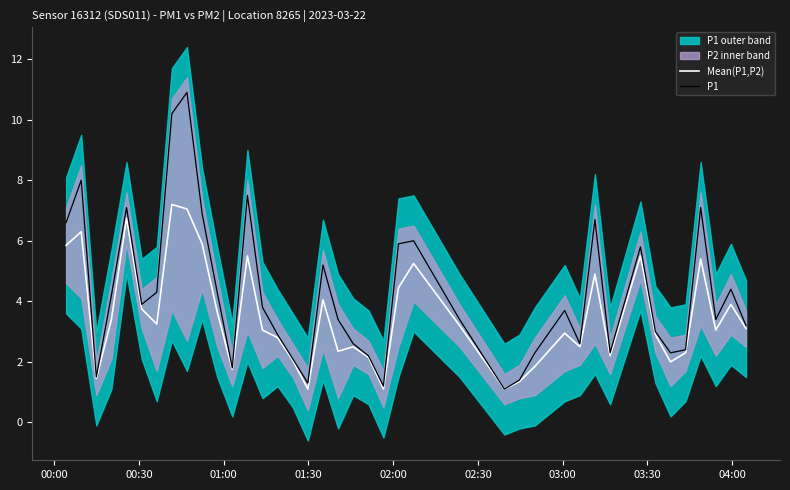

What is the minimum value for P1?

1.1